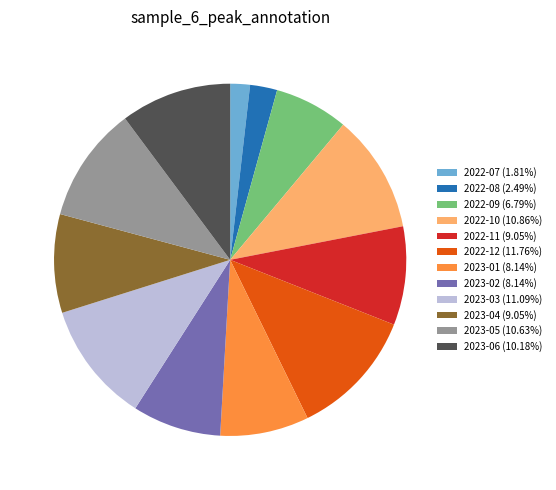

How many segments does this pie chart have?

12